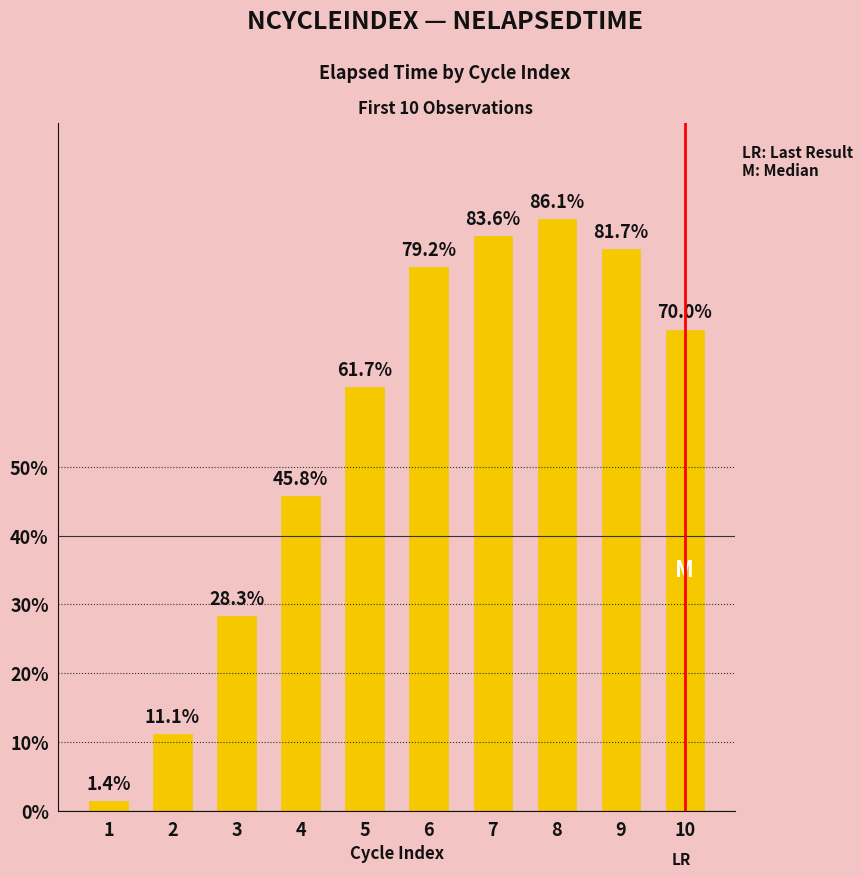

Does the chart contain any negative values?

No